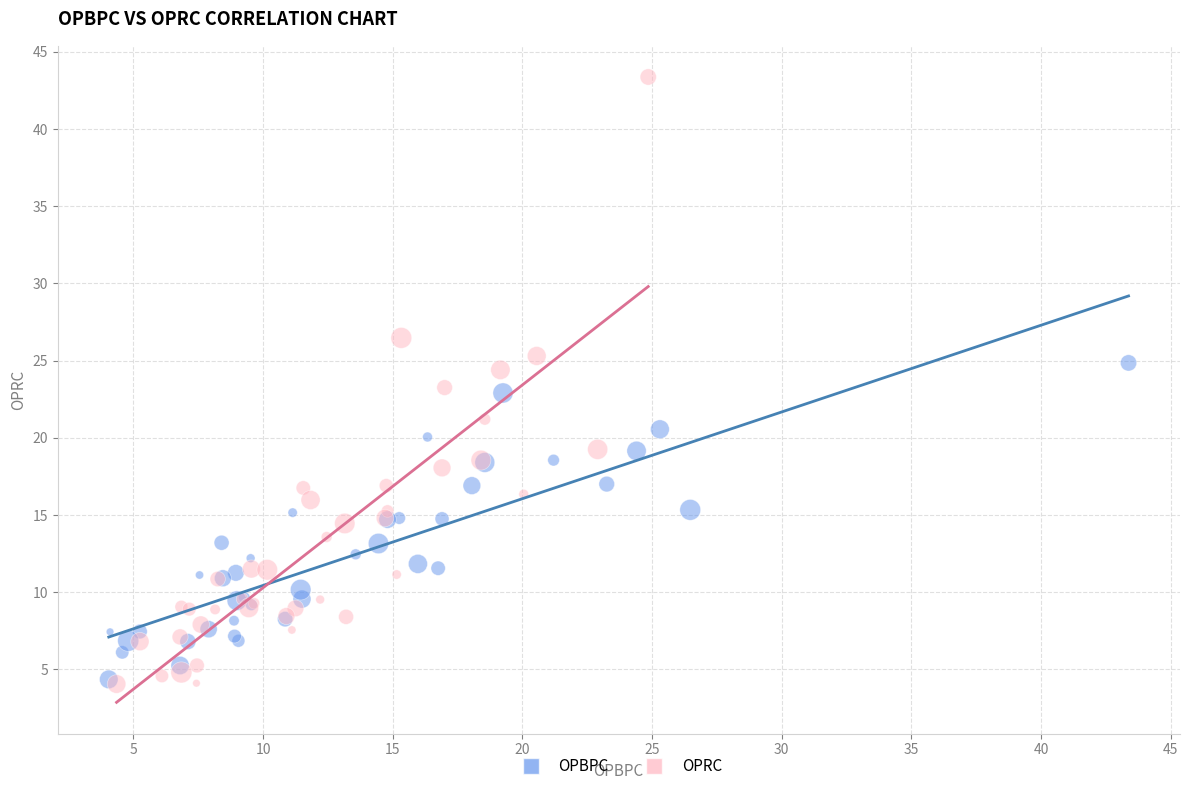

Which series contains the highest Y value?

OPRC